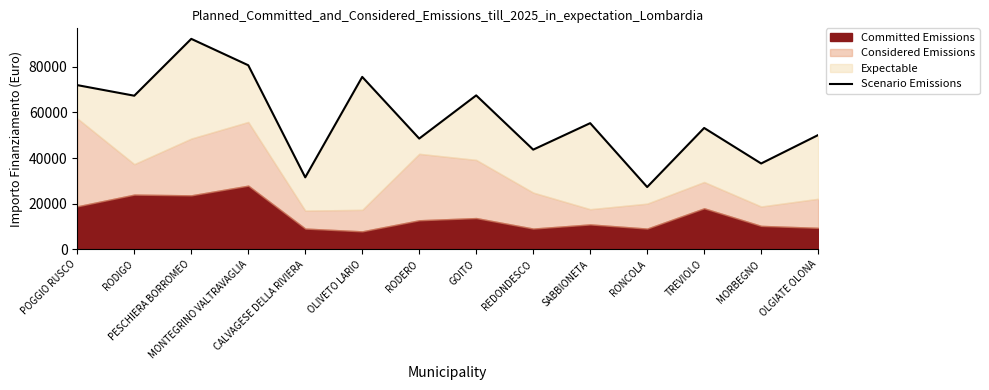

What is the label of the 9th point from the left?

REDONDESCO